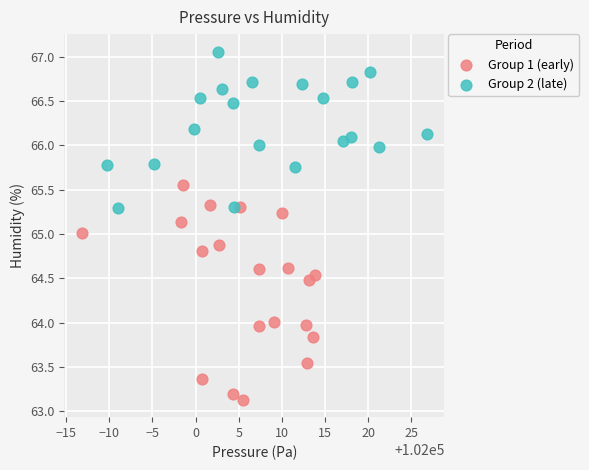

Which series has the widest spread of Y values?

Group 1 (early)